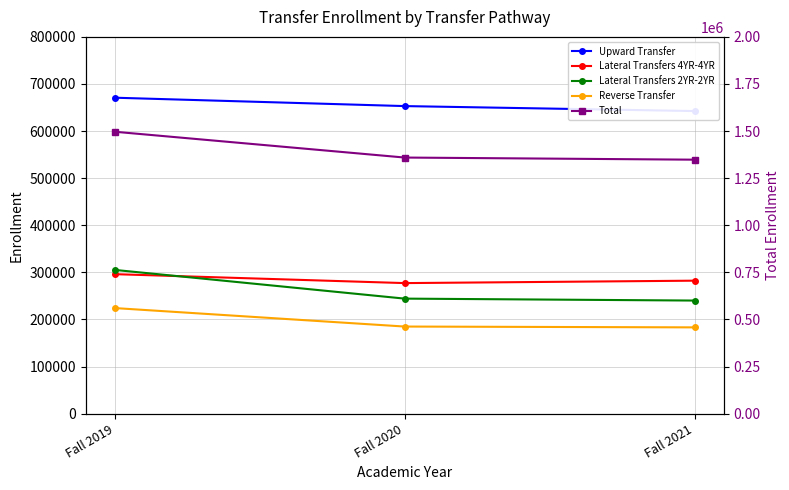

What is the difference between the second highest and minimum values in the Total series?

11277